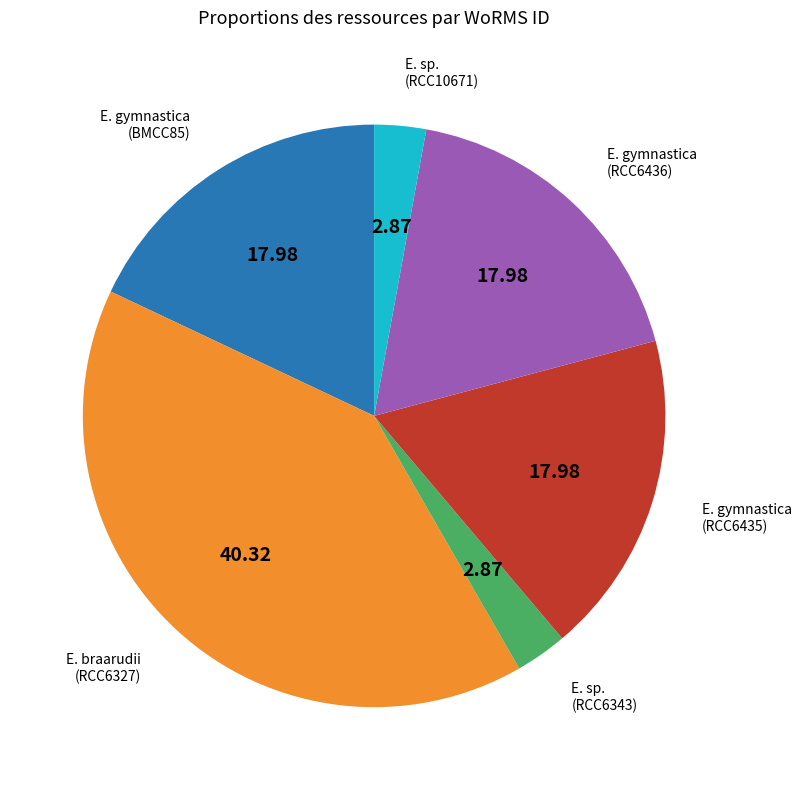

Approximately how many times larger is the value at E. gymnastica (BMCC85) compared to E. sp. (RCC10671)?

6.3